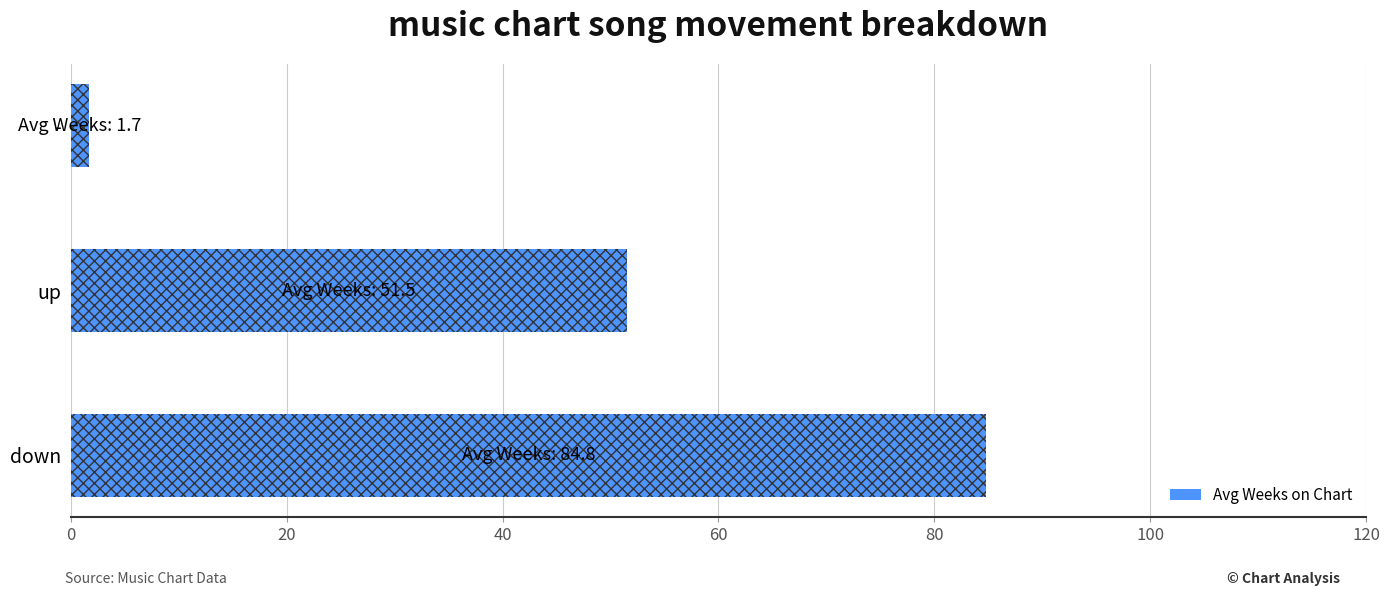

At which label is the value closest to 43?

up